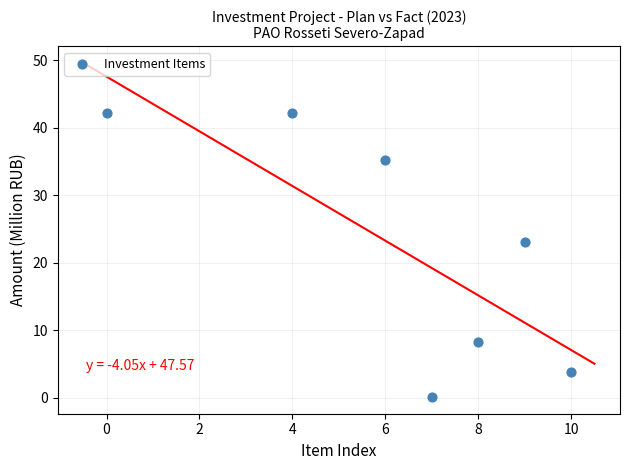

What is the range of X values (max minus min)?

10.0